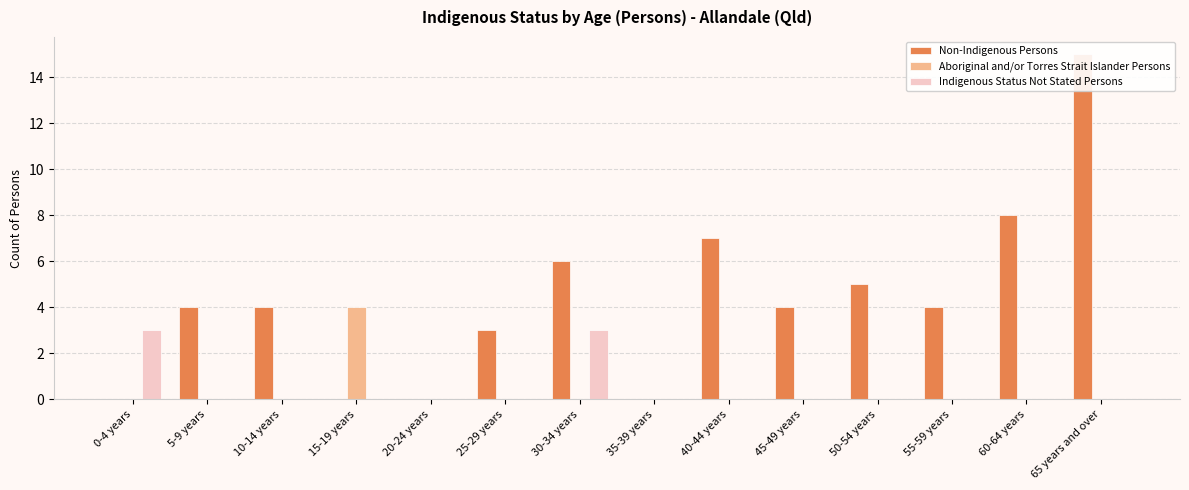

What position from the left is 20-24 years?

5